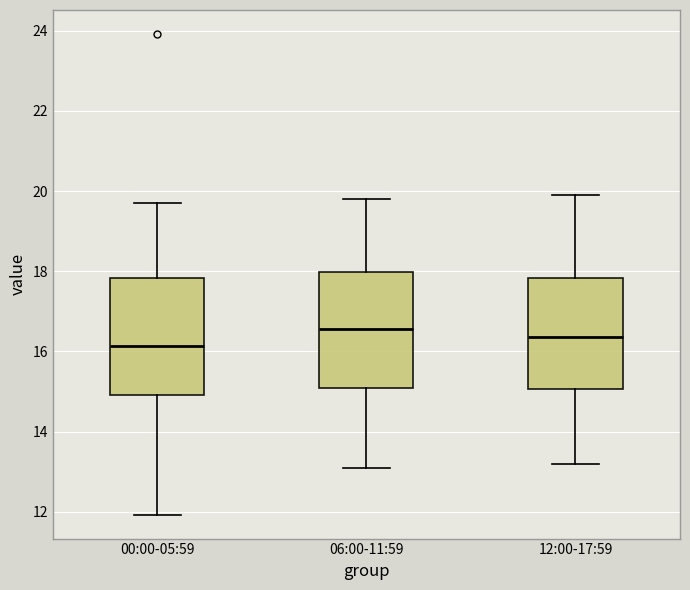

Reading left to right, read every box against the y-axis: the position of its median line, the range the box covers, and the ends of its whiskers. The values are not printed on the chart, so give them approximately, as read against the axis.

00:00-05:59: median 16.2, box 15.0 to 17.8, whiskers 12.0 to 19.8
06:00-11:59: median 16.6, box 15.2 to 18.0, whiskers 13.2 to 19.8
12:00-17:59: median 16.4, box 15.0 to 17.8, whiskers 13.2 to 20.0